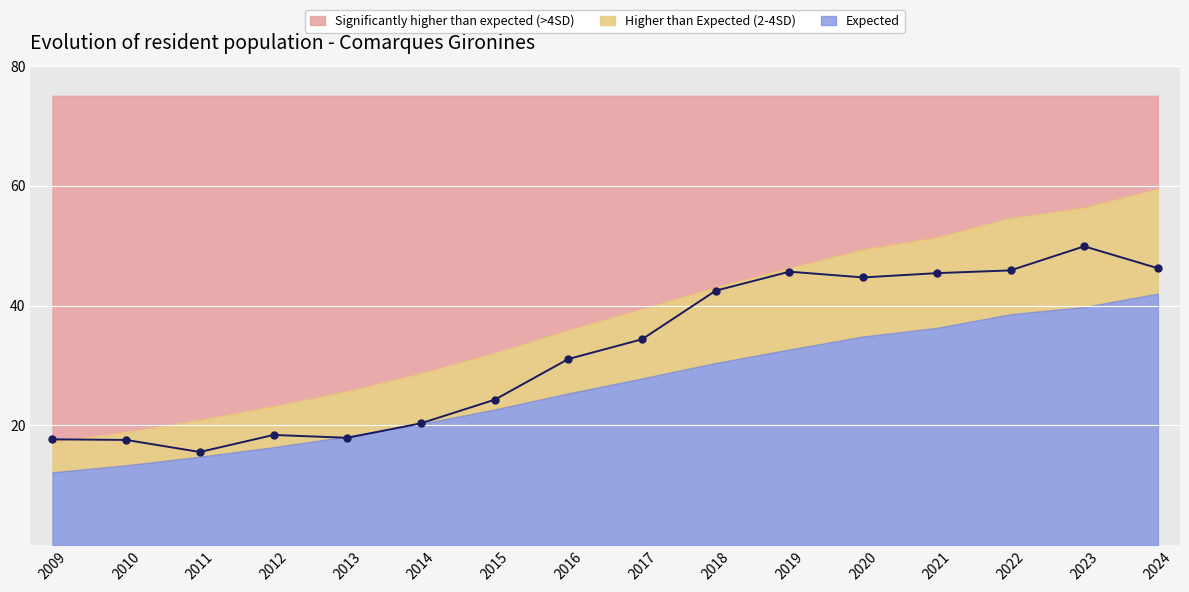

Which has a higher value, 2024 or 2013?

2024